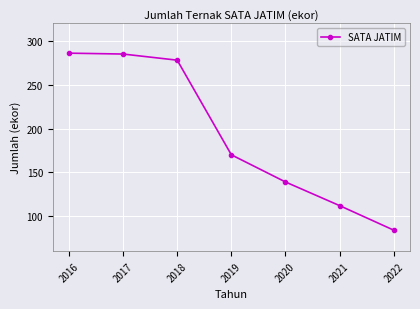

What is the change in value from 2017 to 2018?

-7